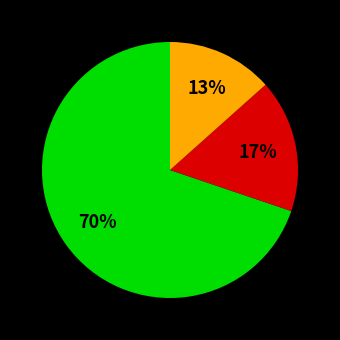

Is there a majority slice in this chart?

Yes